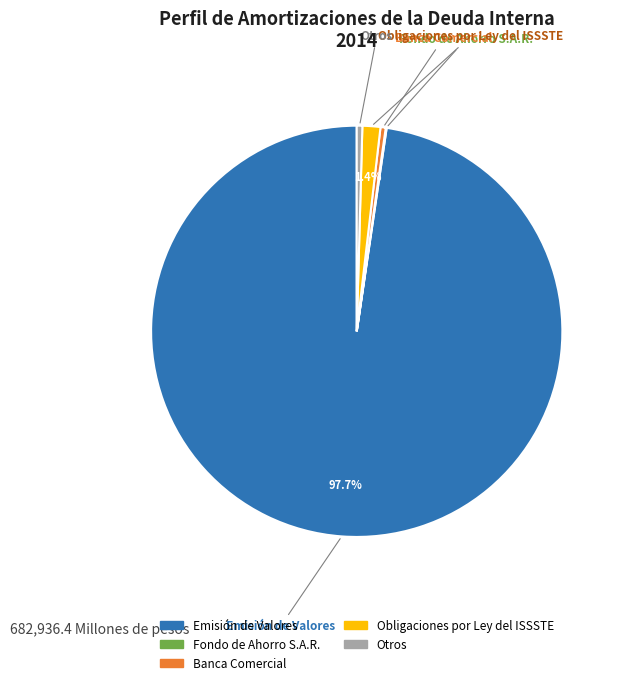

Is Emisión de Valores the majority of the pie?

Yes